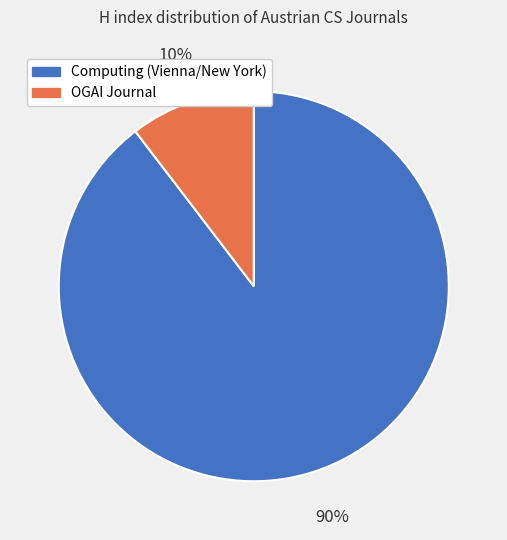

To the nearest percent, what is the average slice percentage?

50%